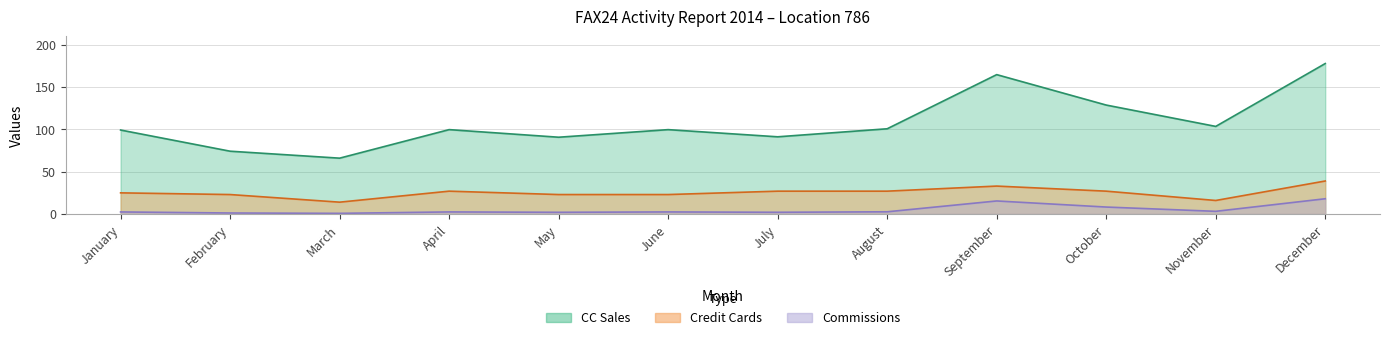

True or false: CC Sales and Credit Cards cross at least once.

False